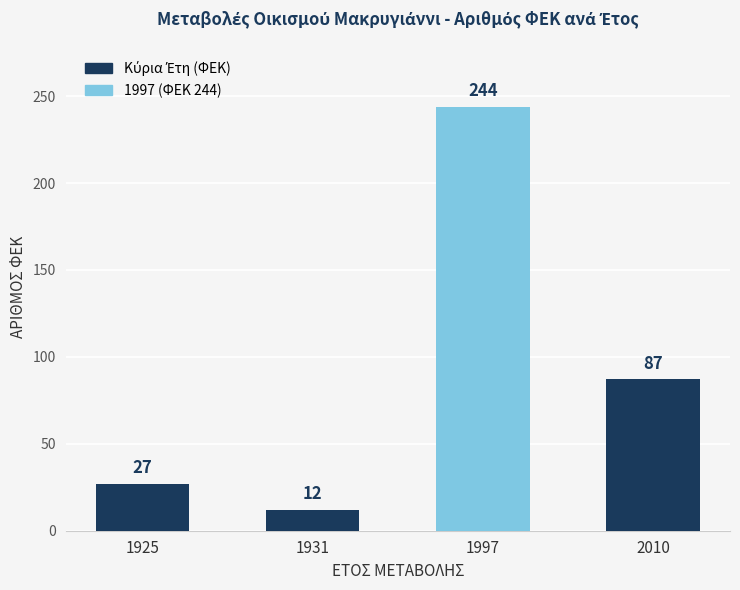

List the labels in order of value, smallest first.

1931, 1925, 2010, 1997